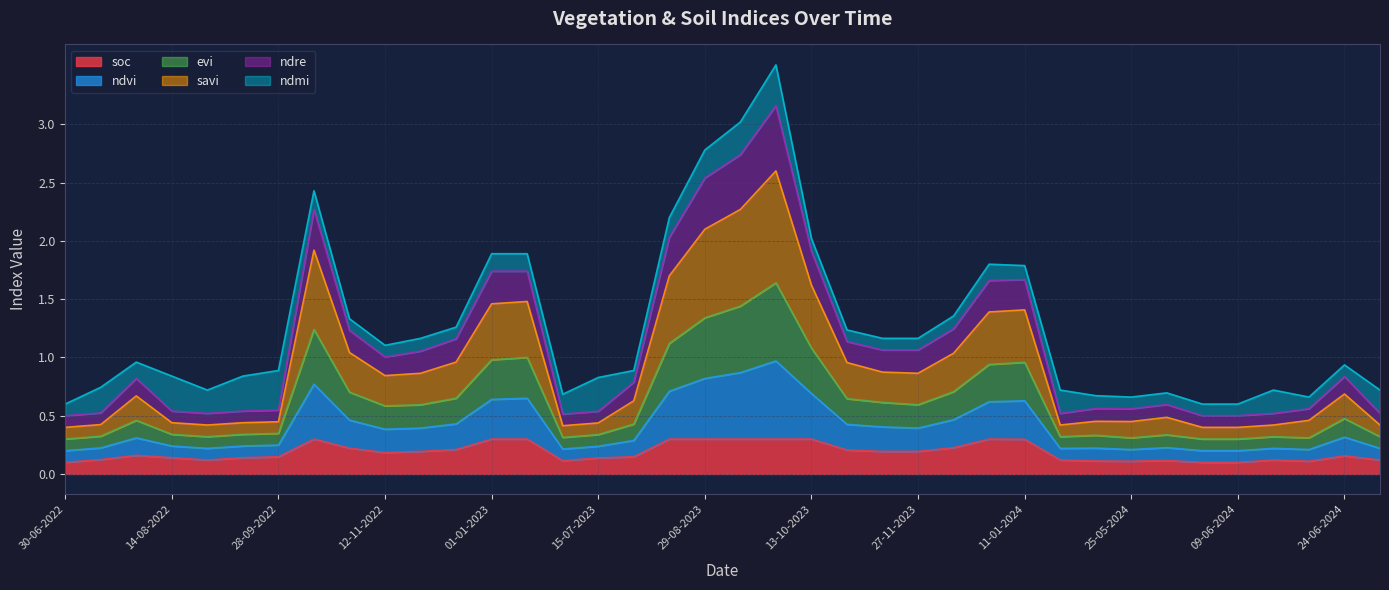

What is the total value across all series at 24-06-2024?

3.1